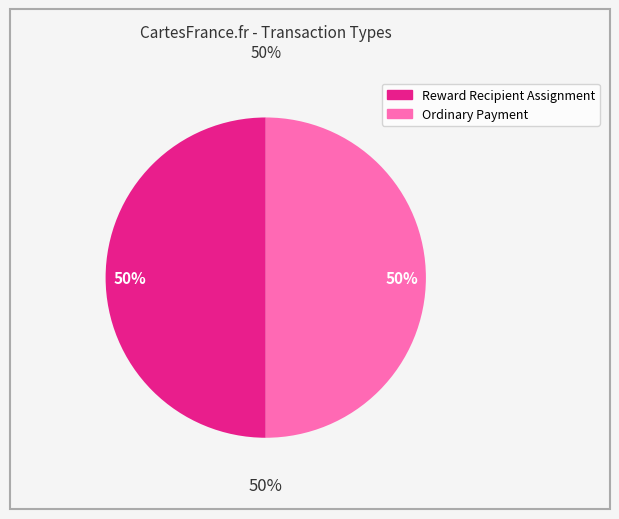

What is the smallest slice in the pie chart?

Reward Recipient Assignment